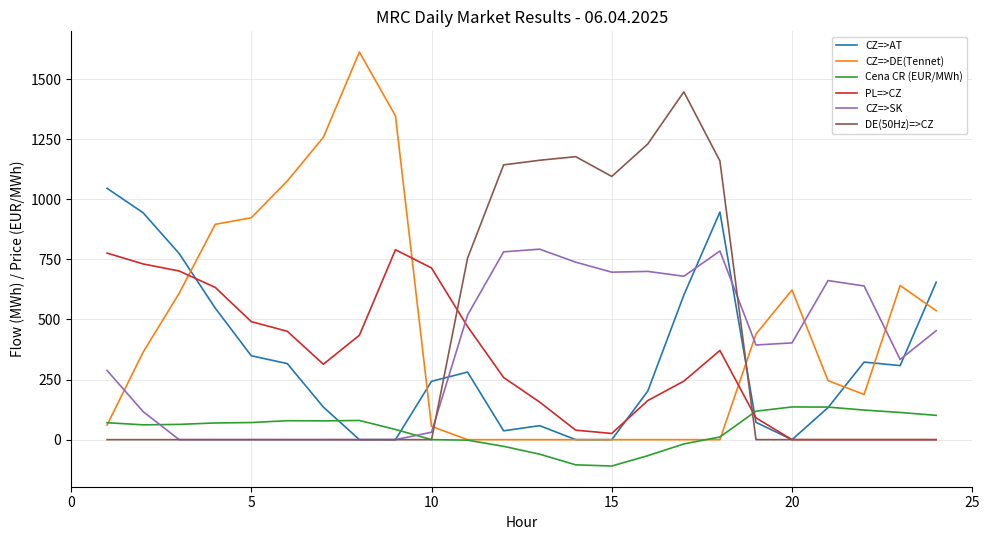

After their last crossing, which series has the higher values: CZ=>SK or PL=>CZ?

CZ=>SK